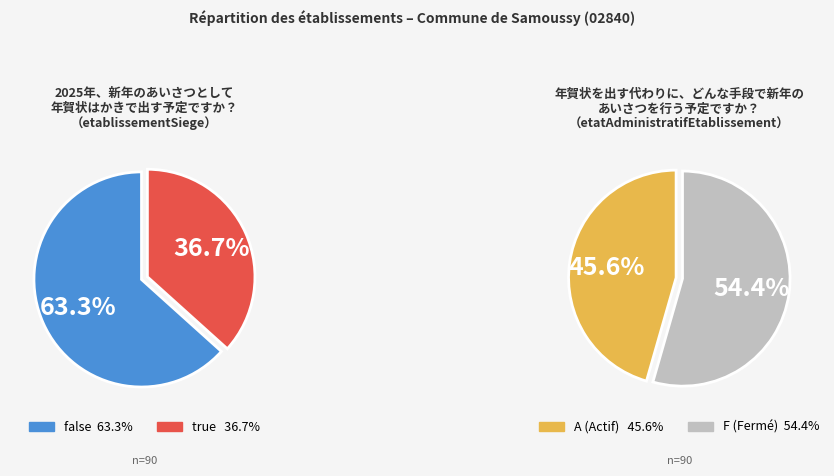

To the nearest percent, what percentage of the pie is false?

63%